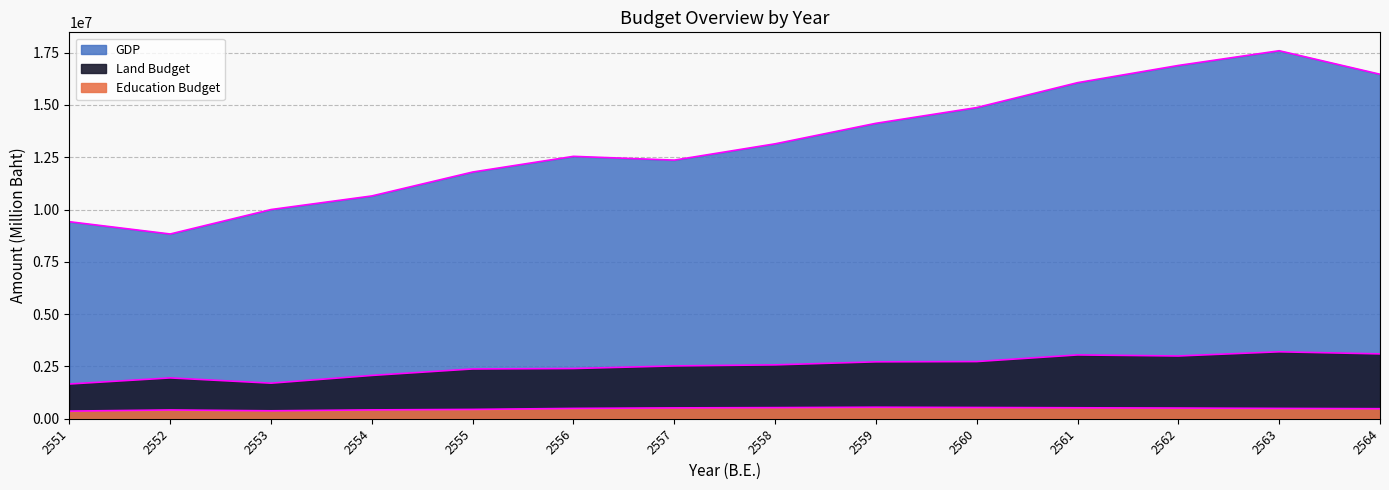

Which series has the largest total across all categories?

GDP